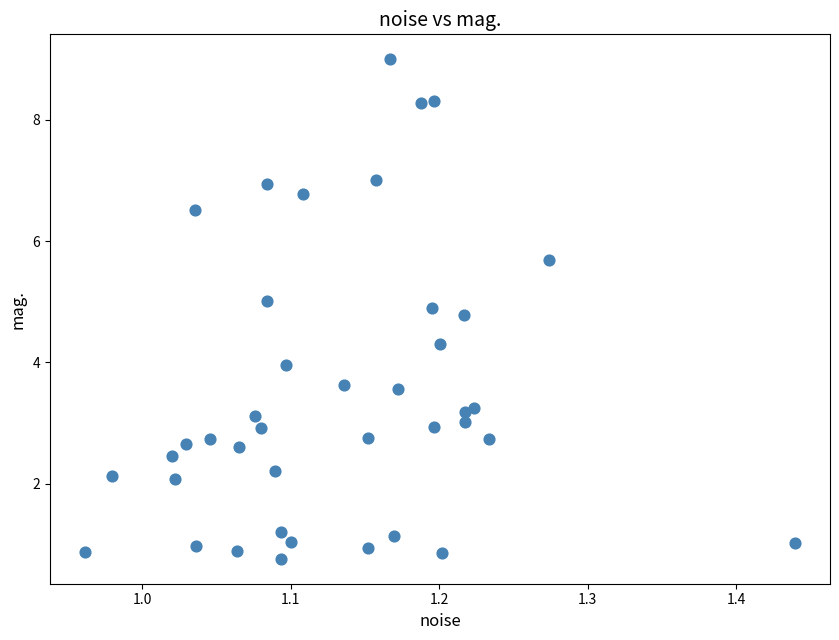

What is the range of Y values (max minus min)?

8.2